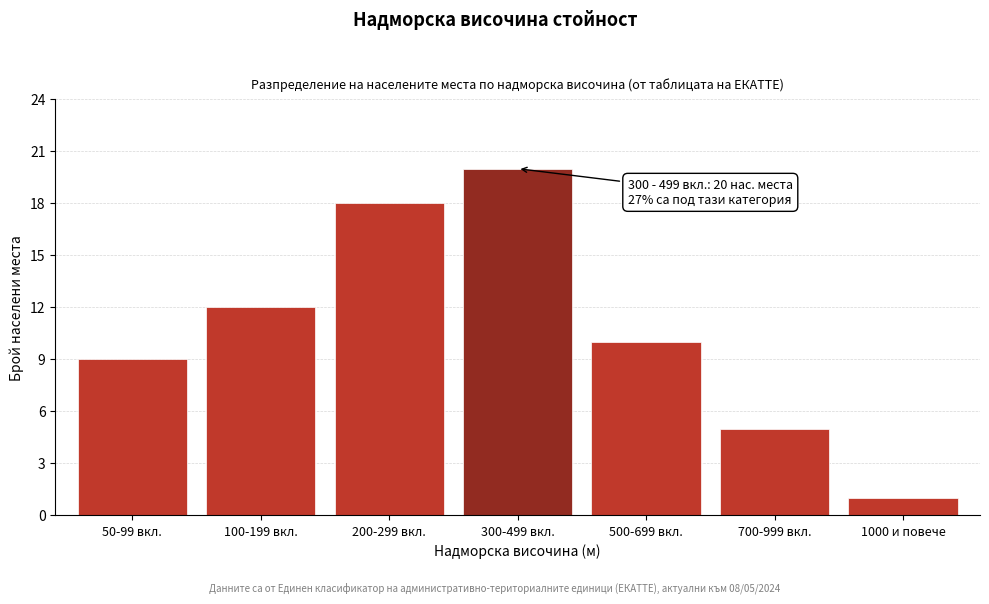

Reading right to left, list all the values displayed in this chart.

1000 и повече=1	700-999 вкл.=5	500-699 вкл.=10	300-499 вкл.=20	200-299 вкл.=18	100-199 вкл.=12	50-99 вкл.=9